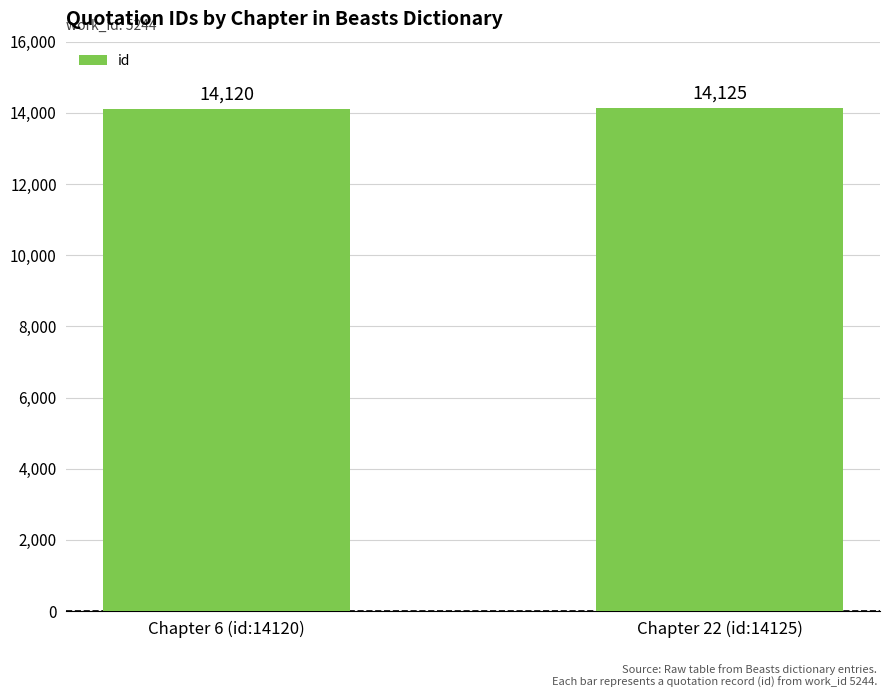

How many values are below 14125?

1